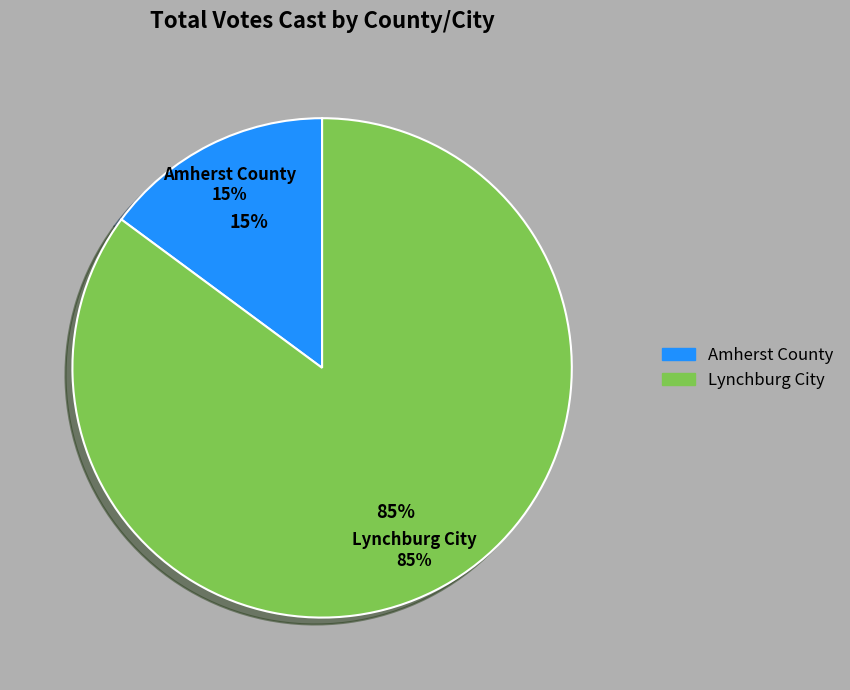

To the nearest percent, what is the average slice percentage?

50%